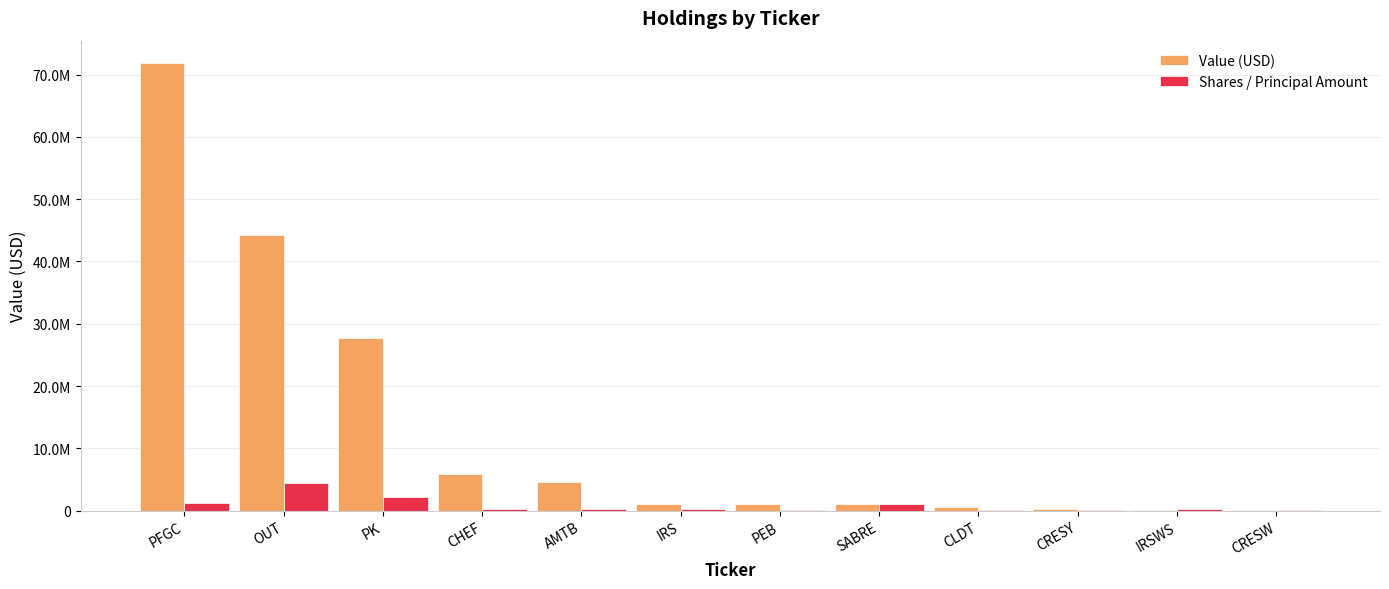

At which category does the chart reach its peak across all series?

PFGC